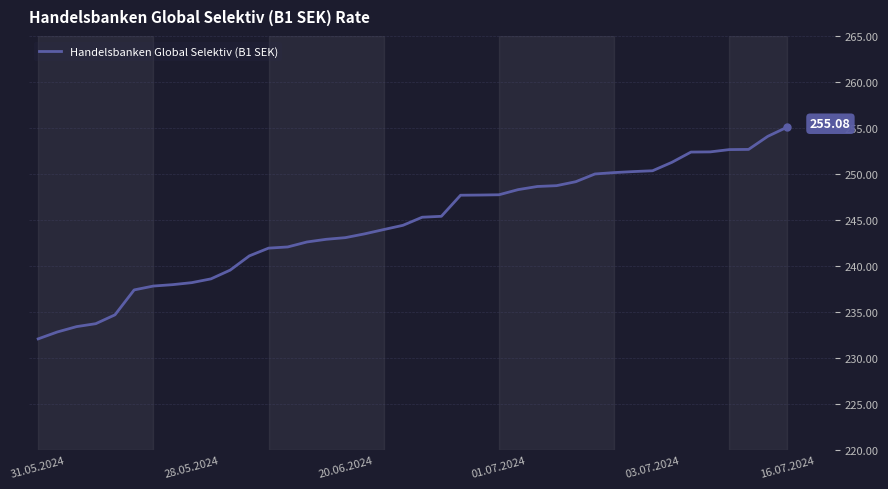

What is the average value?

244.5